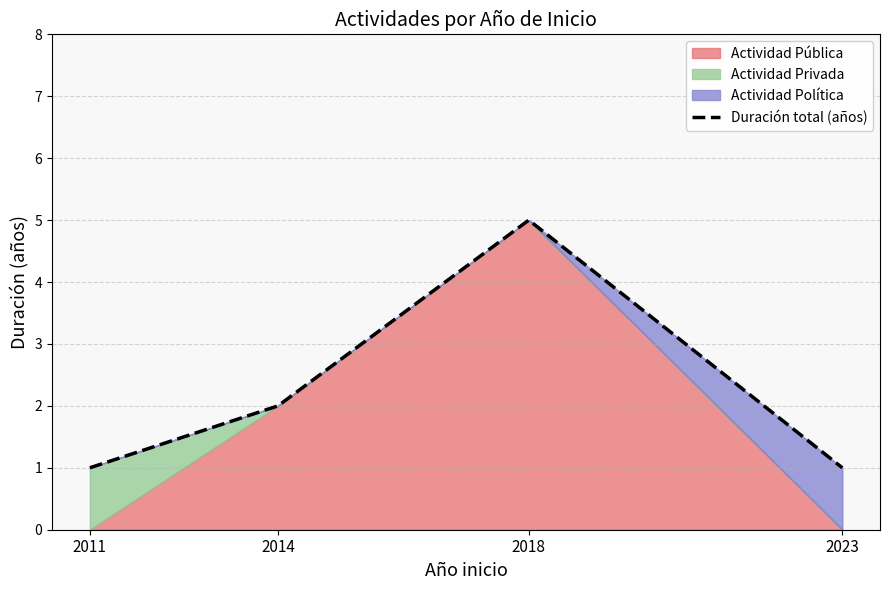

True or false: the data shows 2 at 2014.

True